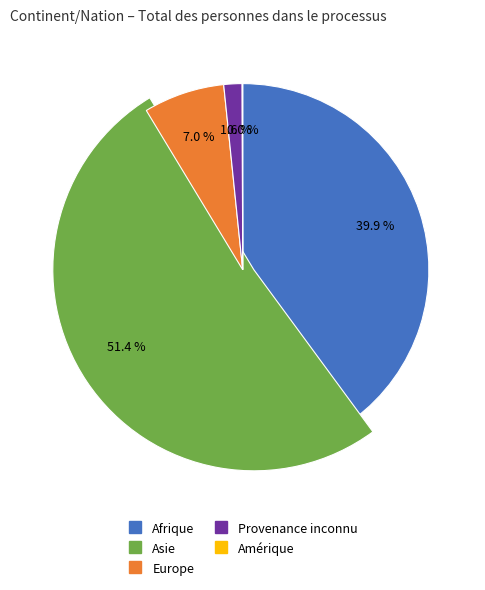

Approximately how many times larger is the value at Asie compared to Europe?

7.3